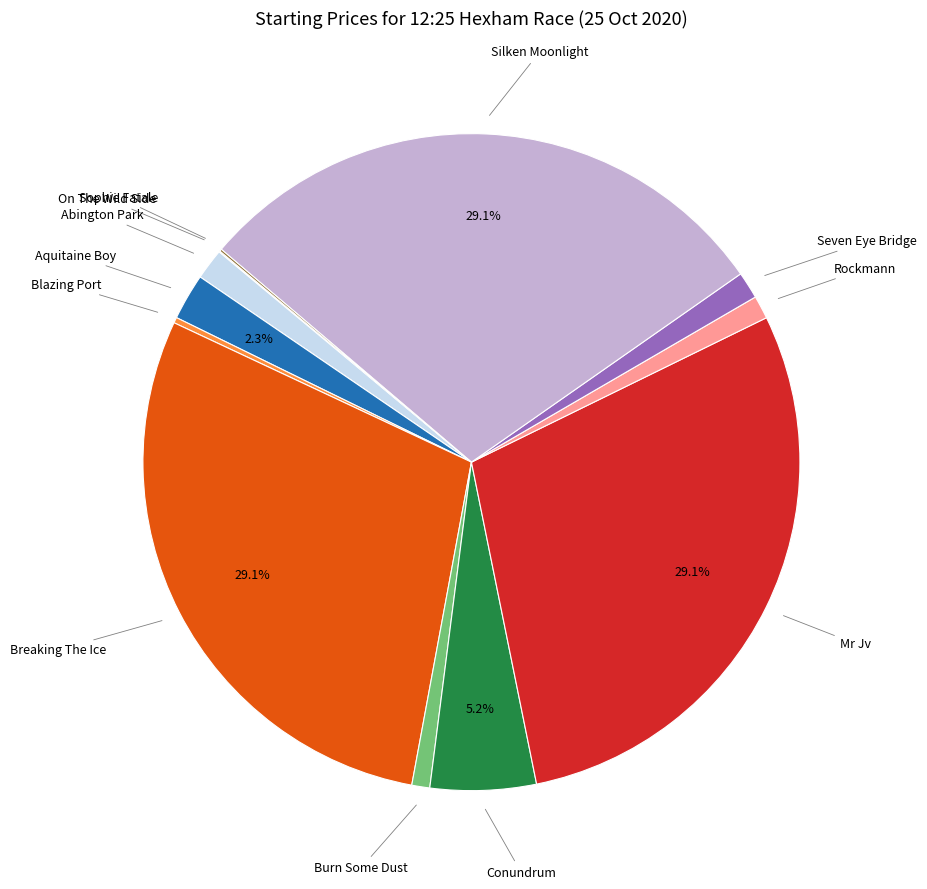

Does any single category account for the majority?

No